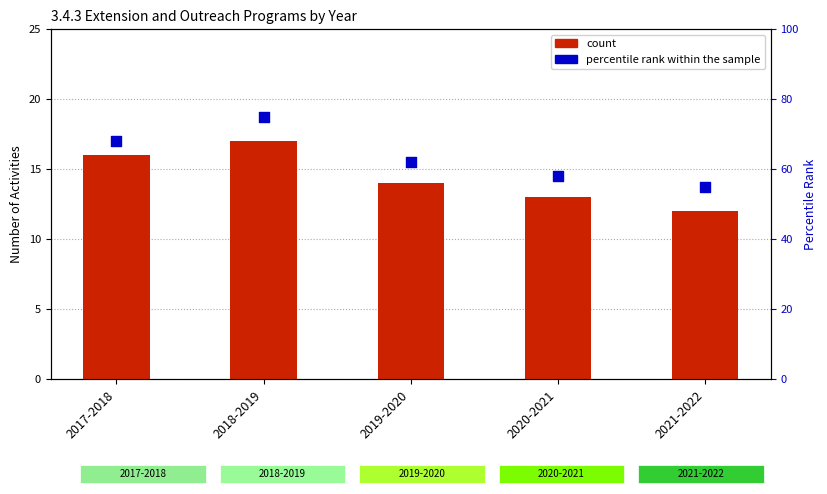

Which series contains the highest Y value?

percentile rank within the sample